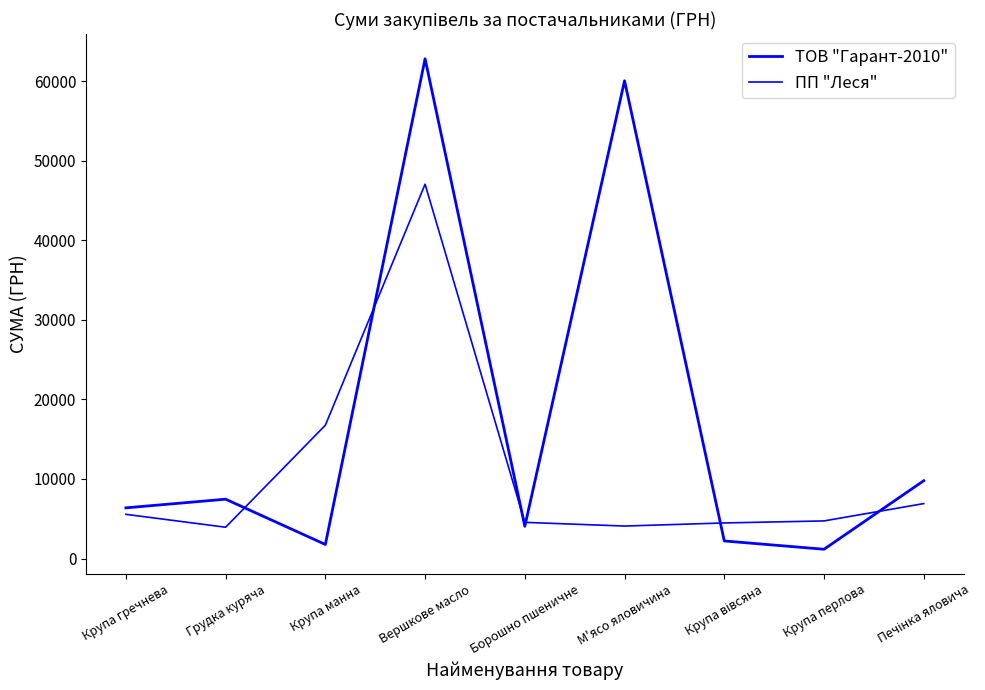

What is the minimum value shown in the chart?

1163.2